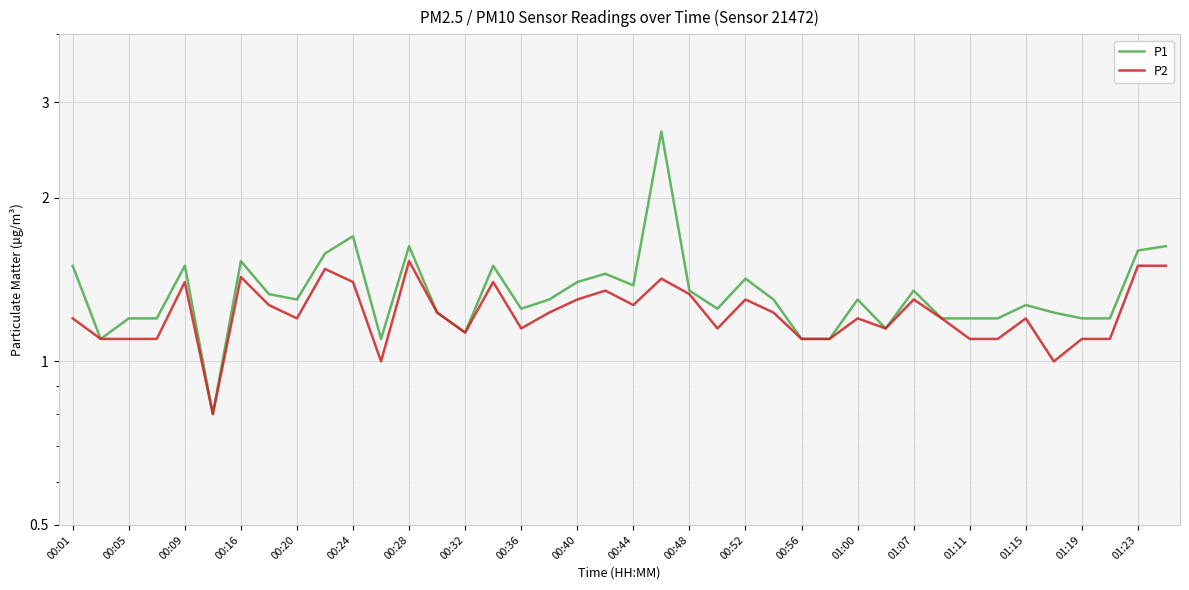

Count the P2 values in the range 1 to 2.

39